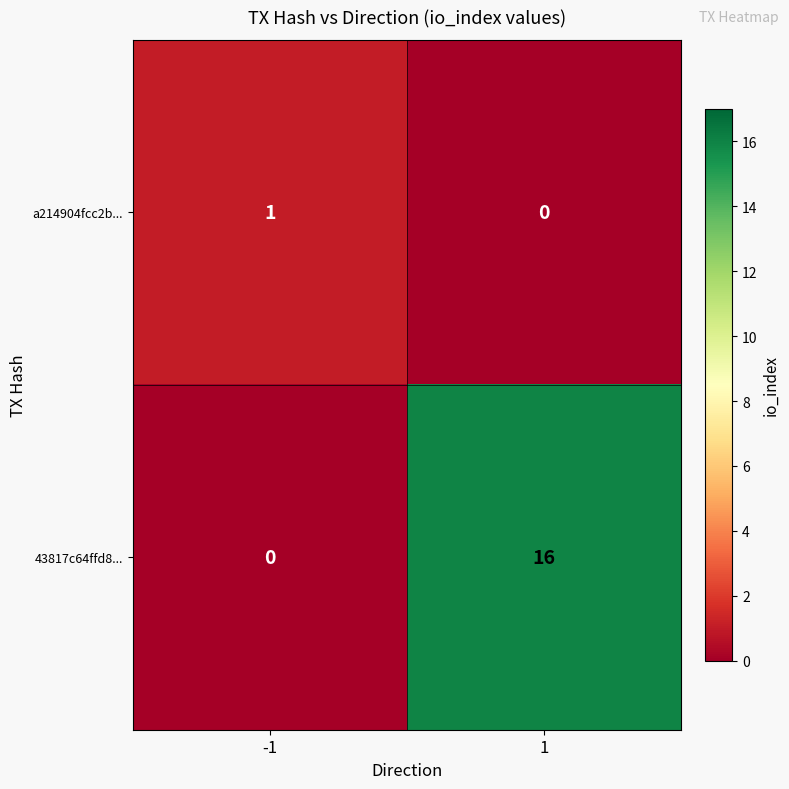

Which series has the largest total across all categories?

43817c64ffd8...